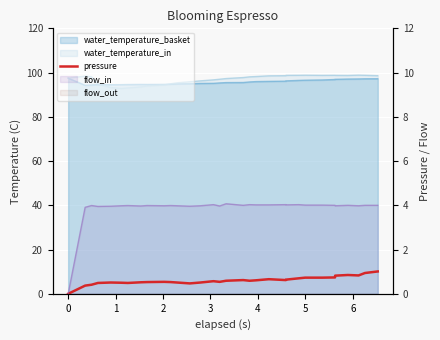

How many lines are shown in the chart?

1